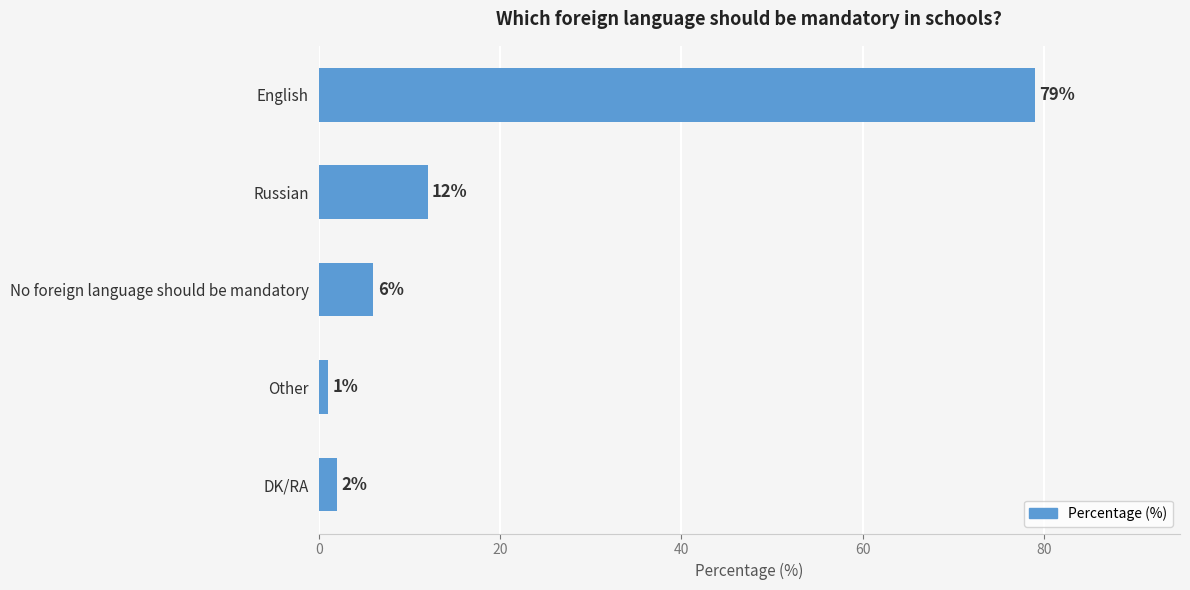

List the labels in order of value, smallest first.

Other, DK/RA, No foreign language should be mandatory, Russian, English